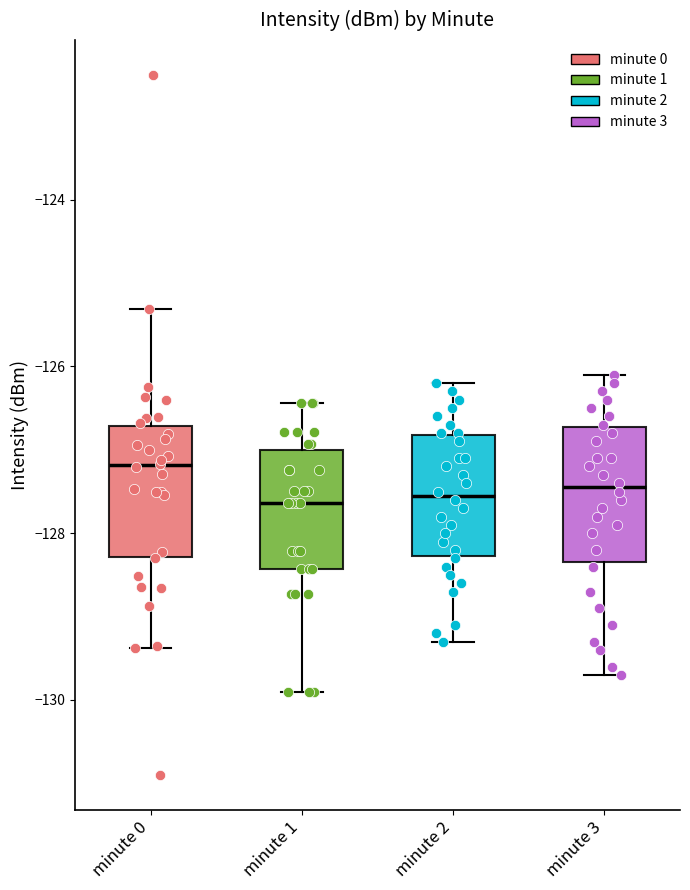

Reading left to right, read every box against the y-axis: the position of its median line, the range the box covers, and the ends of its whiskers. The values are not printed on the chart, so give them approximately, as read against the axis.

minute 0: median -127.2, box -128.2 to -126.8, whiskers -129.4 to -125.4
minute 1: median -127.6, box -128.4 to -127.0, whiskers -130.0 to -126.4
minute 2: median -127.6, box -128.2 to -126.8, whiskers -129.2 to -126.2
minute 3: median -127.4, box -128.4 to -126.8, whiskers -129.6 to -126.0